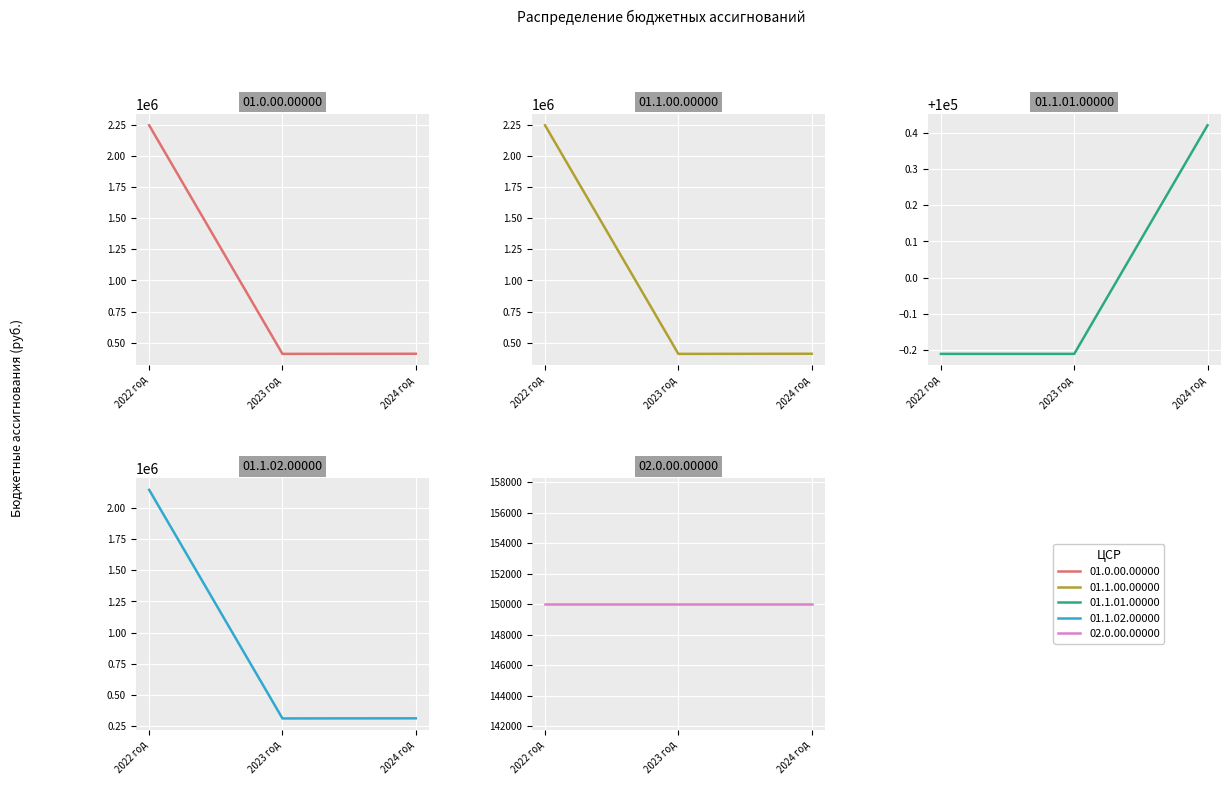

At which label does 01.0.00.00000 first exceed 412632?

2022 год